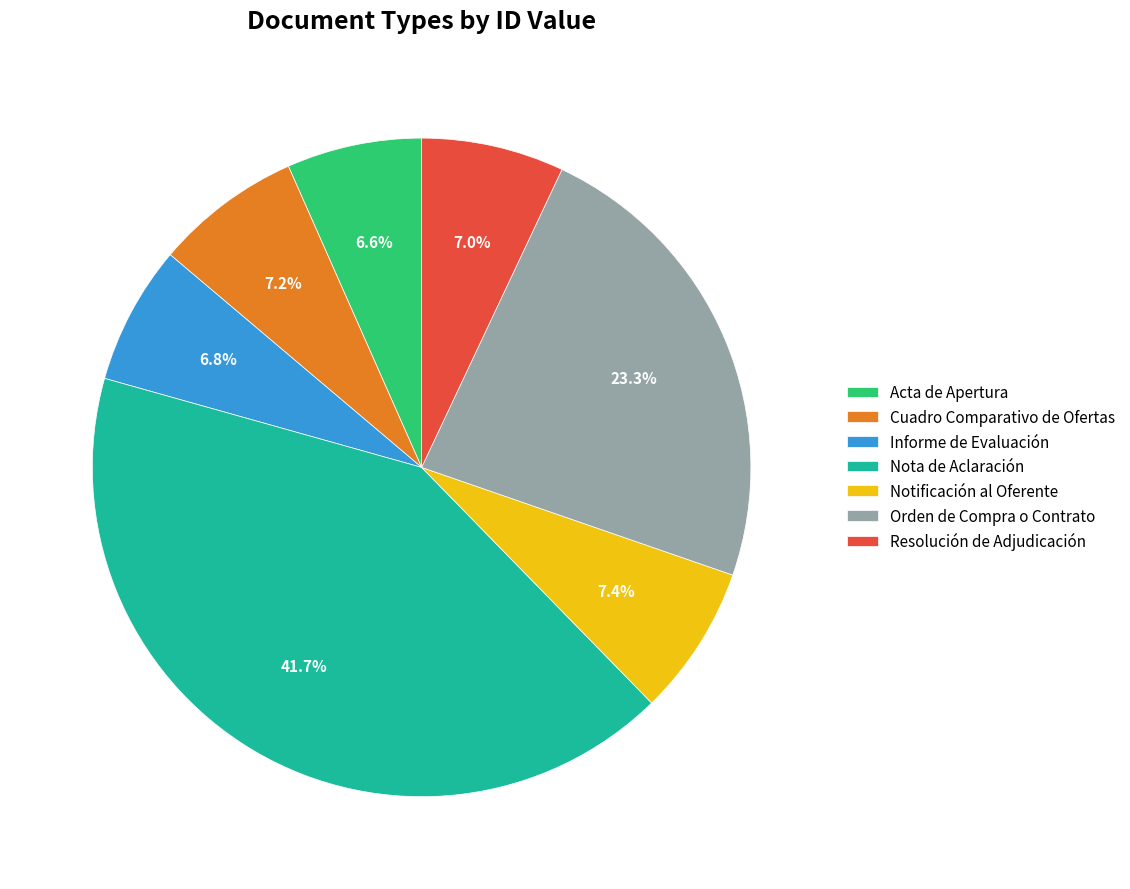

The Acta de Apertura slice represents 7% of the pie. True or false?

True